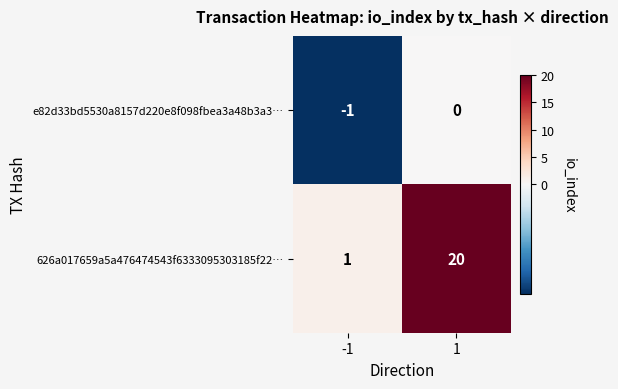

What is the maximum value shown in the chart?

20